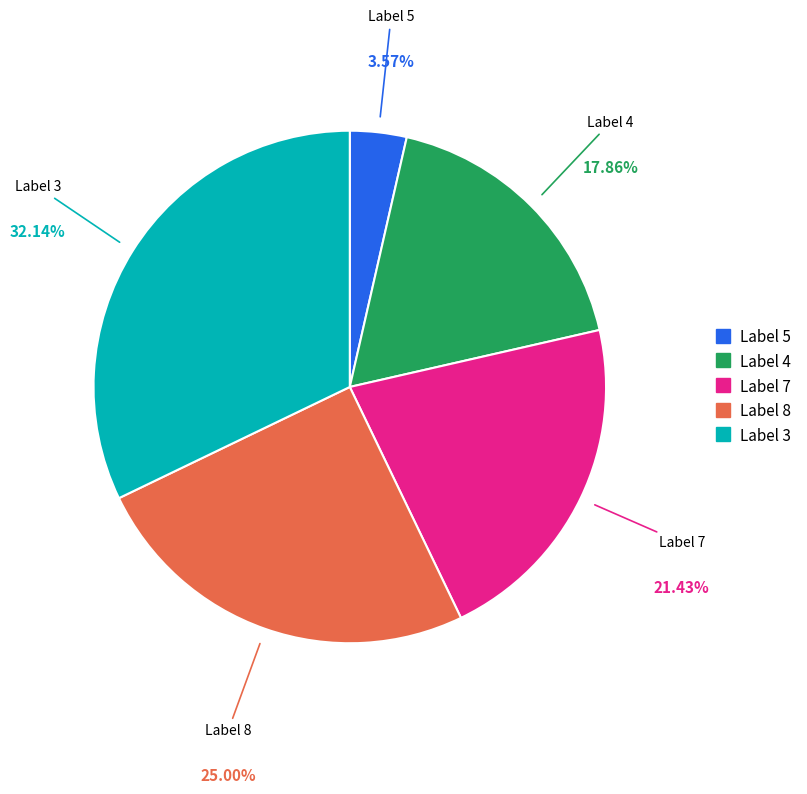

Is there a majority slice in this chart?

No